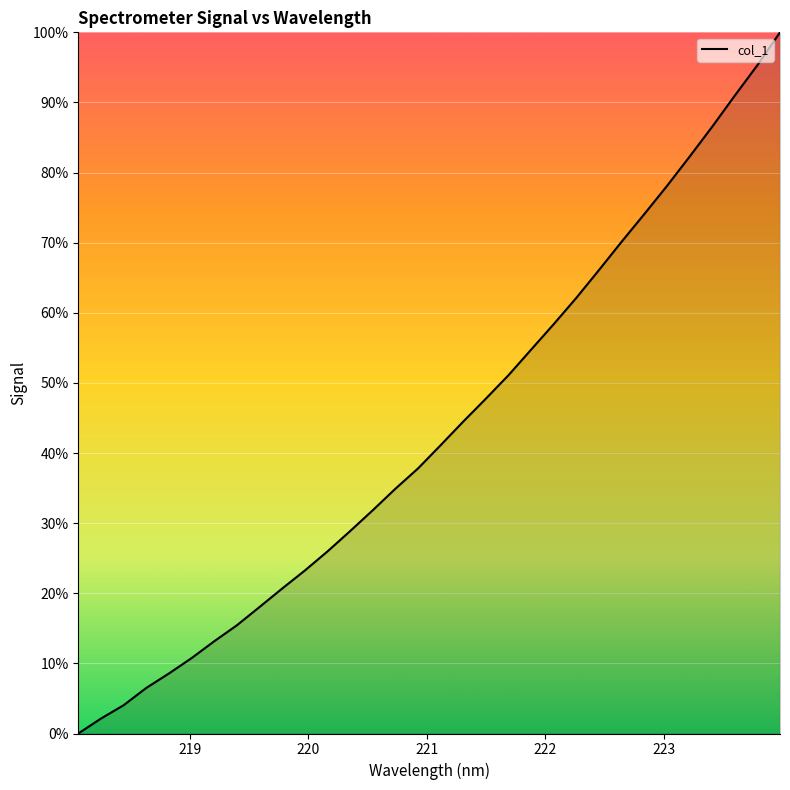

What is the greatest value displayed?

100.0